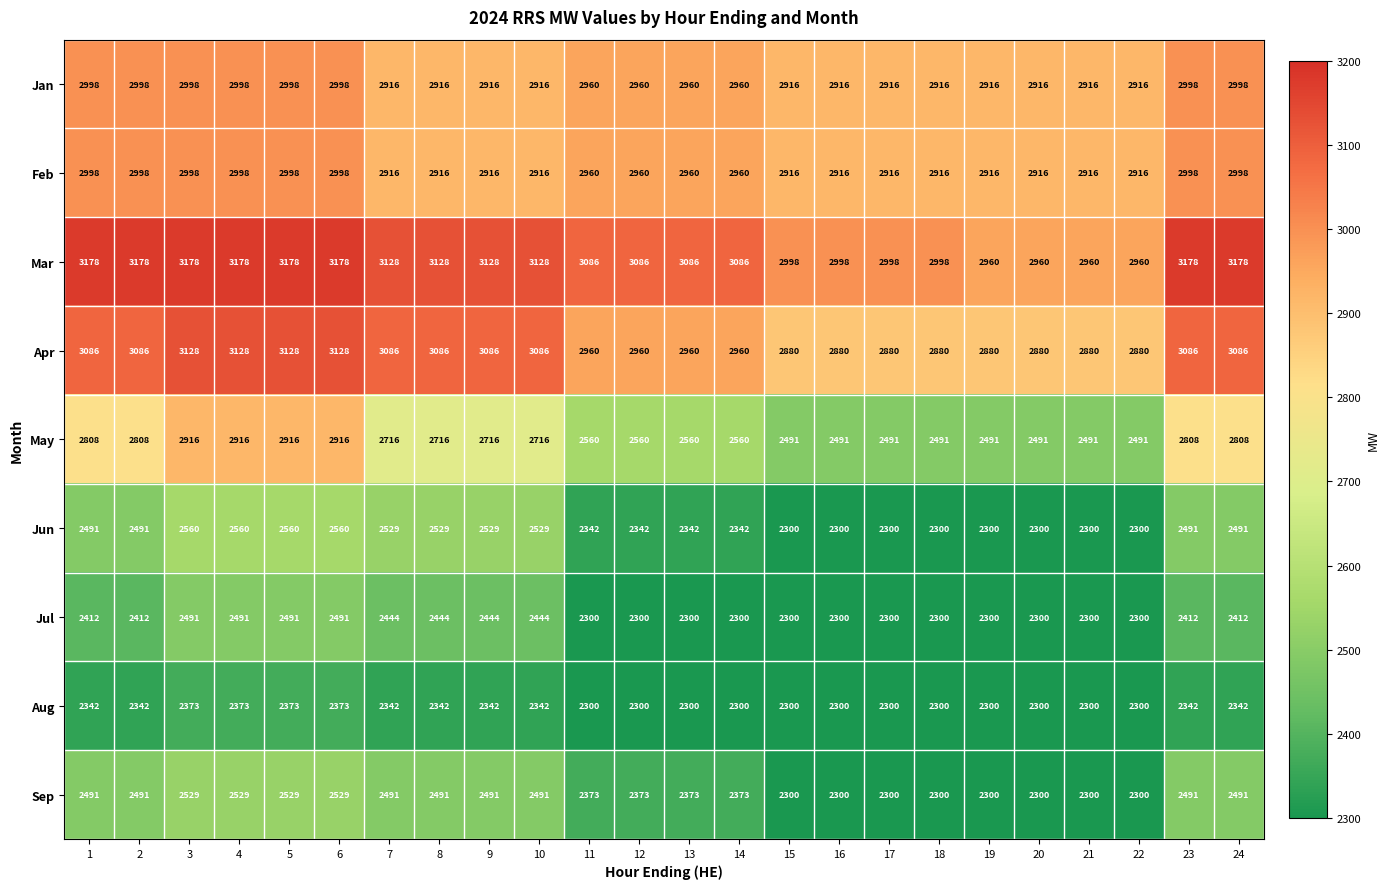

What is the total value across all series at 23?

24804